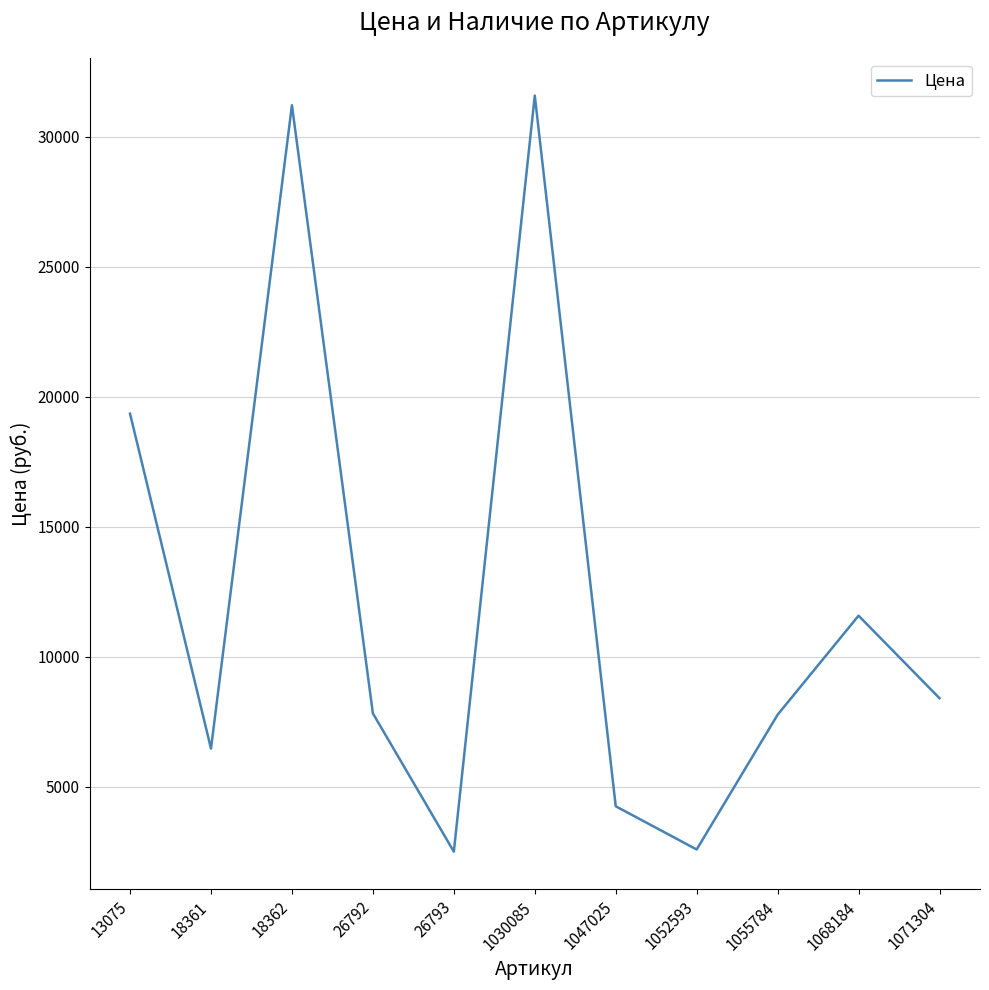

Count the number of data series in this chart.

1